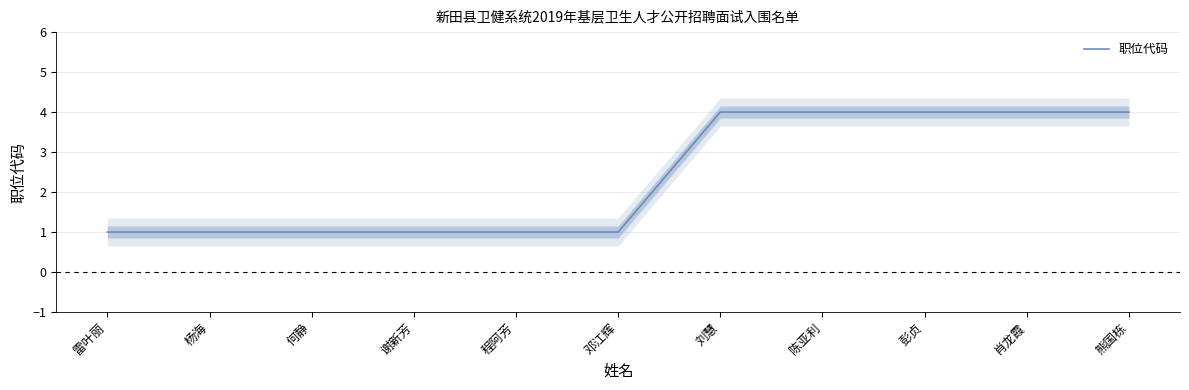

How many values are between 1 and 4?

11